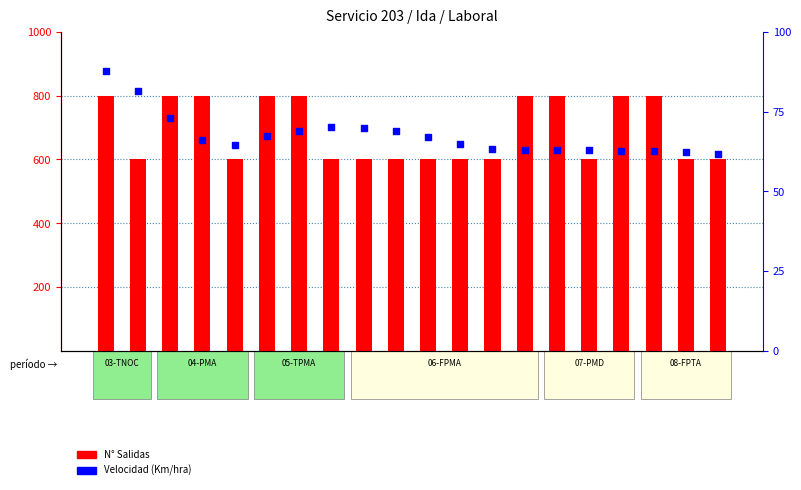

At how many categories does at least one series exceed 309?

20